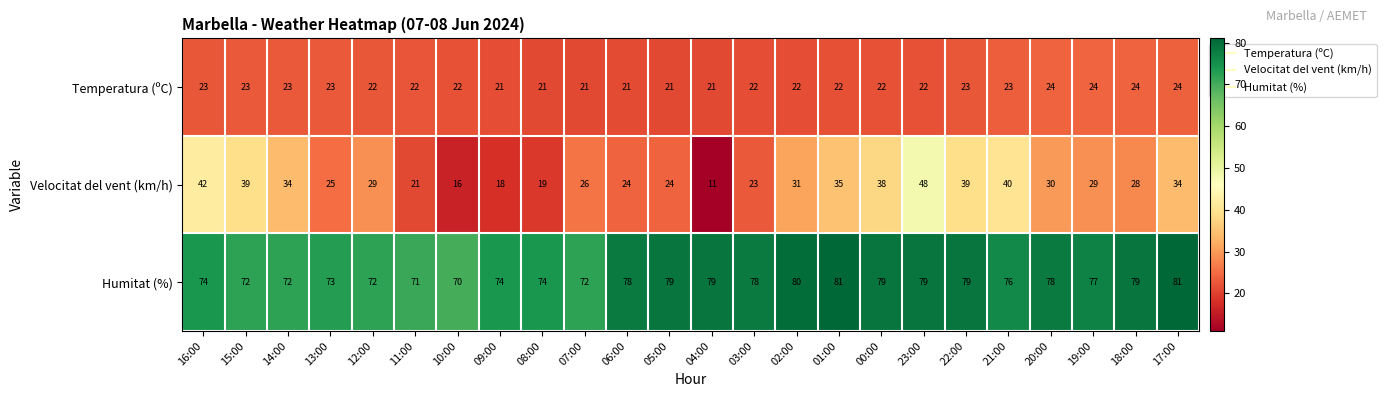

What is the difference between the maximum and second lowest values in the Humitat (%) series?

10